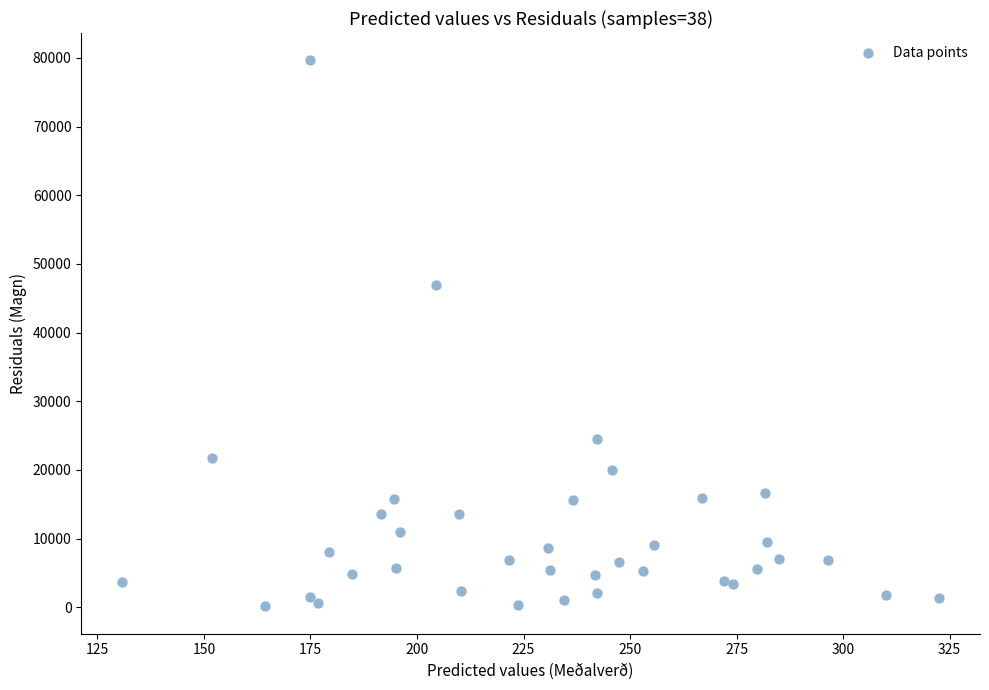

What is the range of Y values (max minus min)?

79521